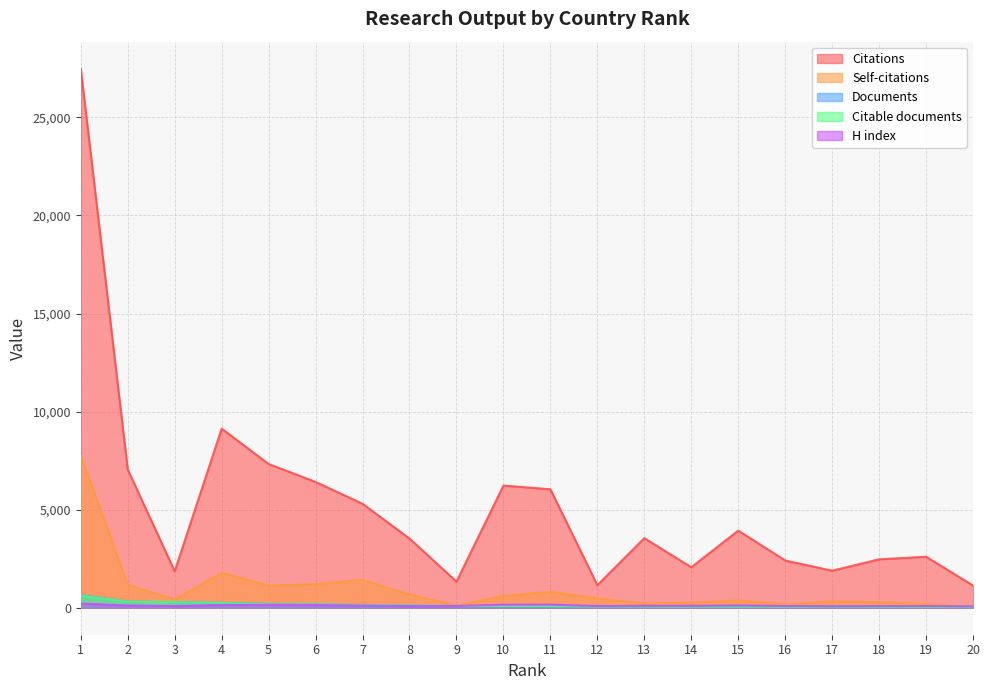

True or false: Citations and Self-citations intersect in this chart.

False